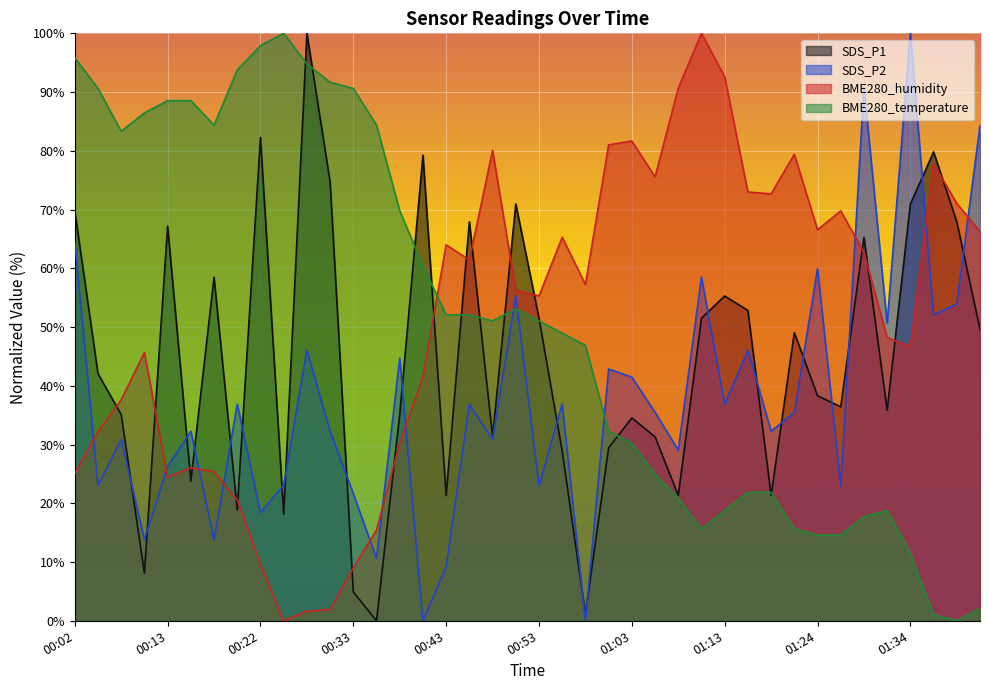

True or false: SDS_P2 has a value of 36.9 at 01:13.

True